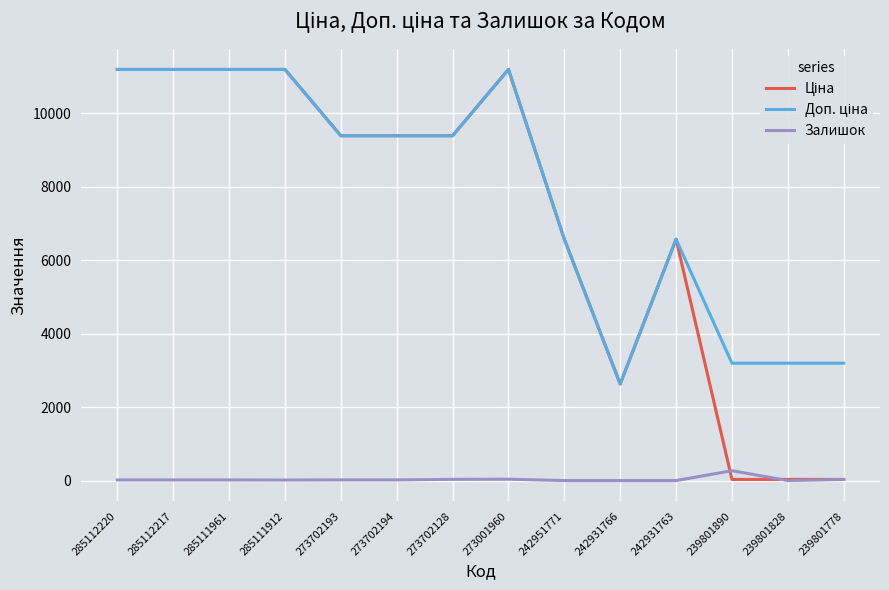

Is it true that Залишок equals 269.0 at 239801890?

True